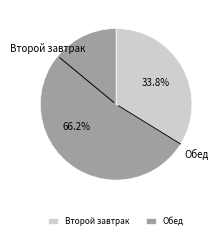

To the nearest percent, what percentage of the pie is Второй завтрак?

34%